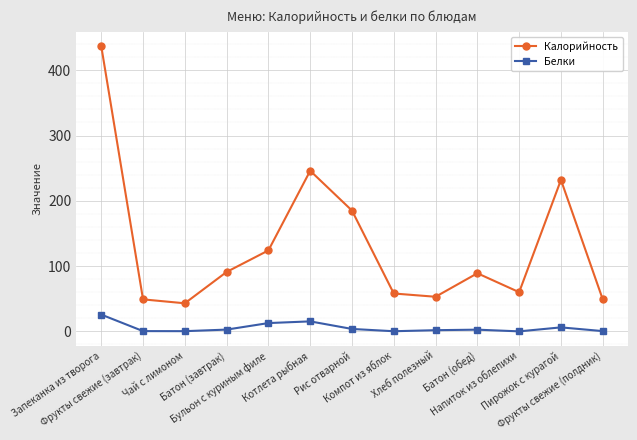

What position from the left is Хлеб полезный?

9